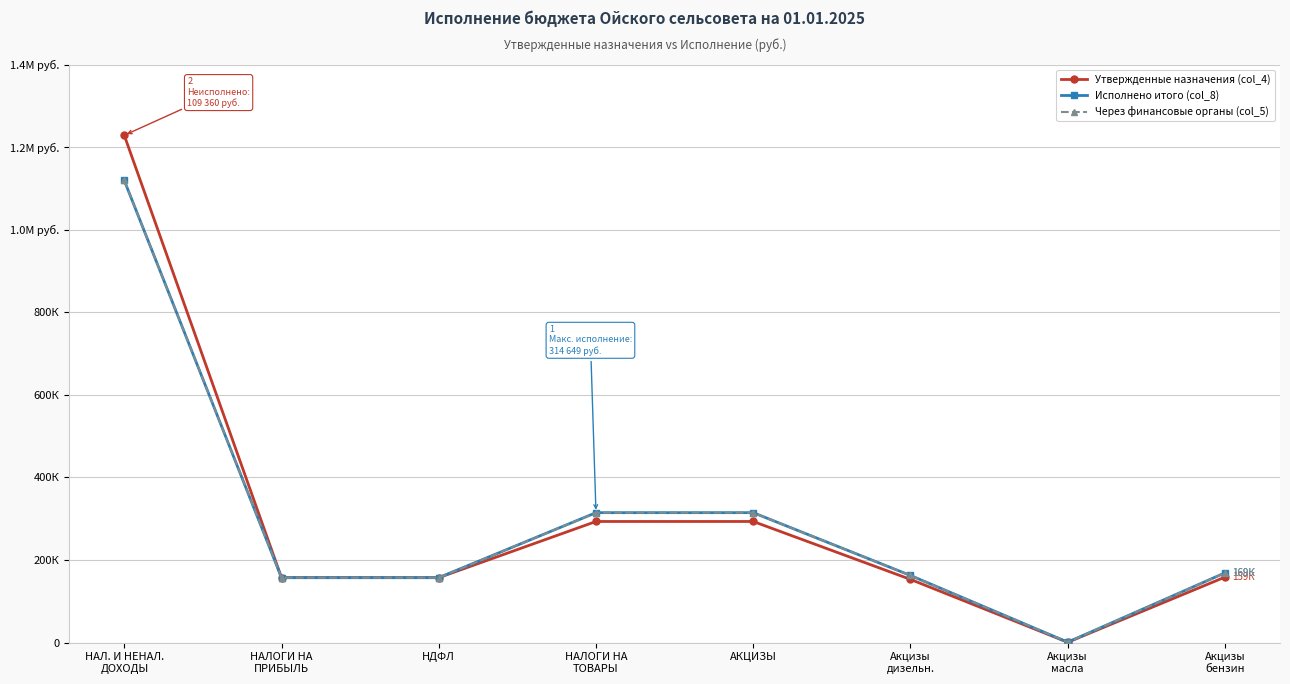

Where is the first local minimum for Через финансовые органы (col_5)?

Акцизы
масла